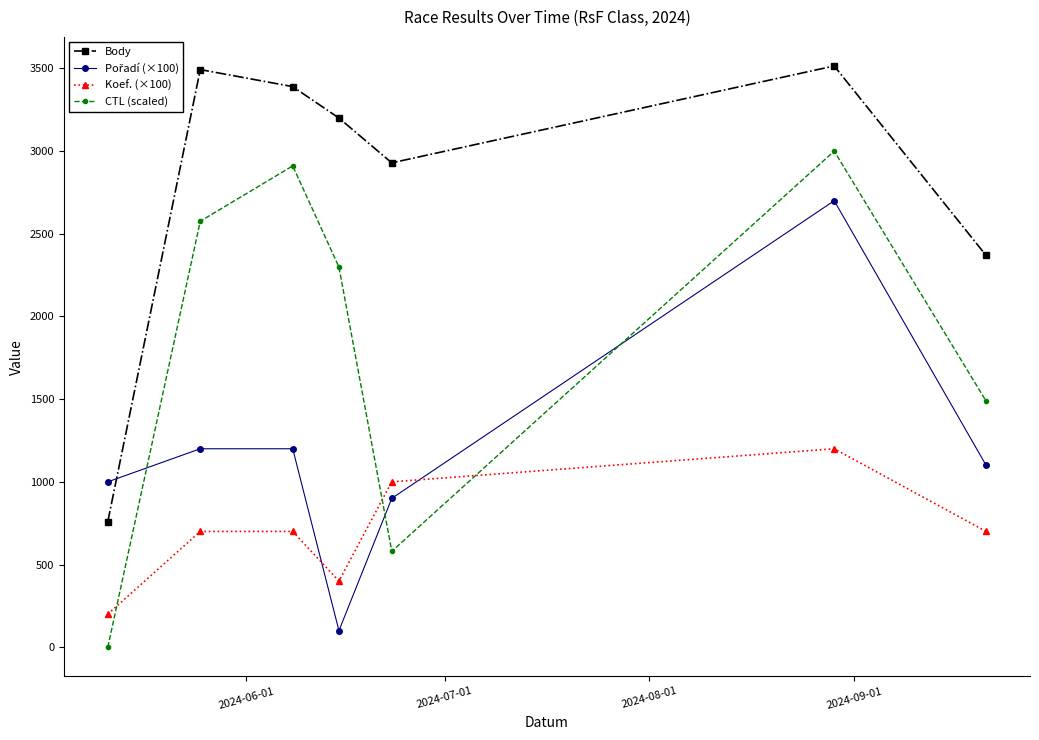

Which series has the largest total across all categories?

Body